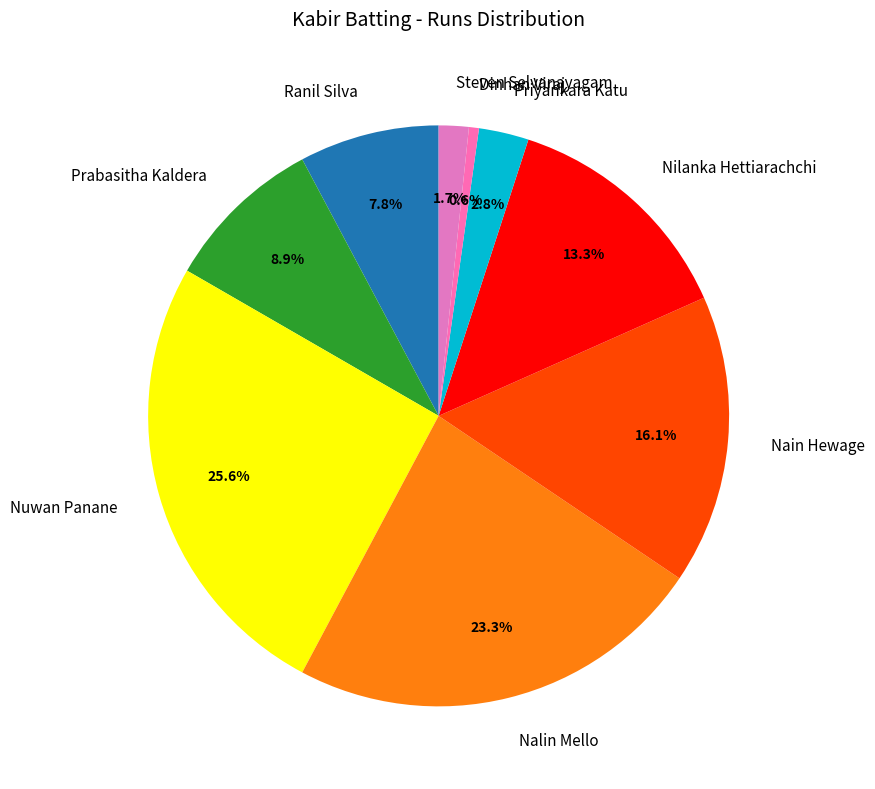

How many slices are in this pie chart?

9